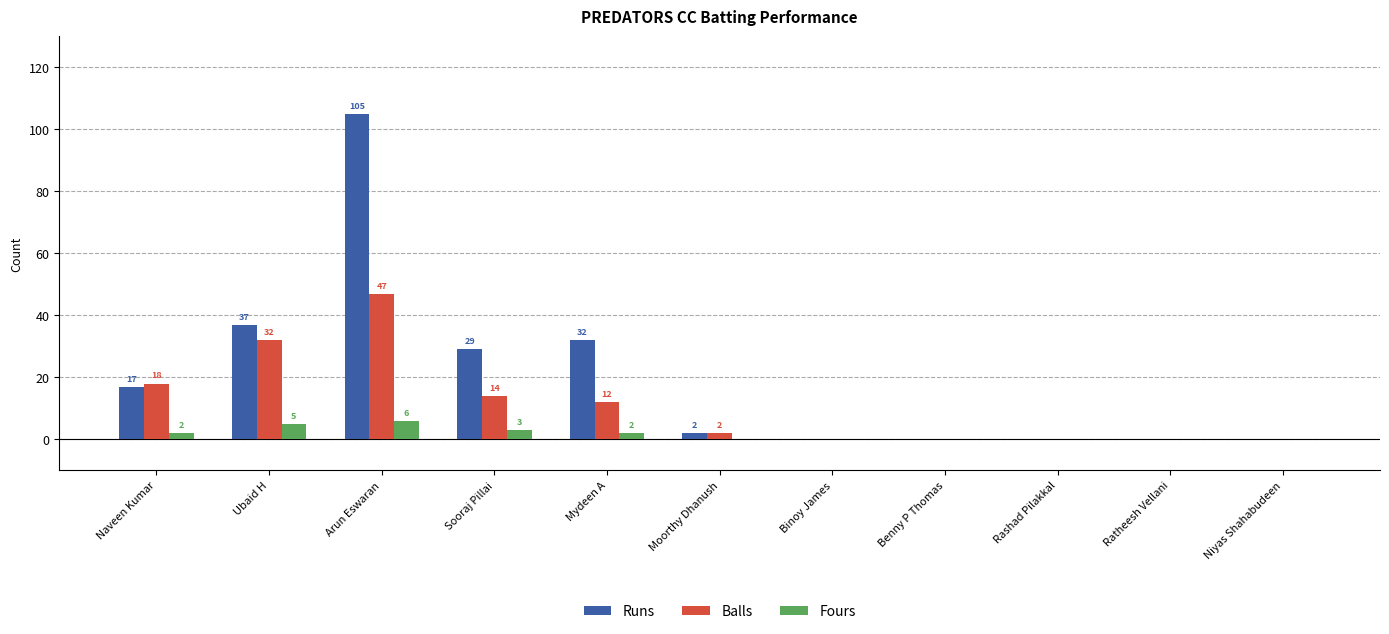

Which series has the largest total across all categories?

Runs